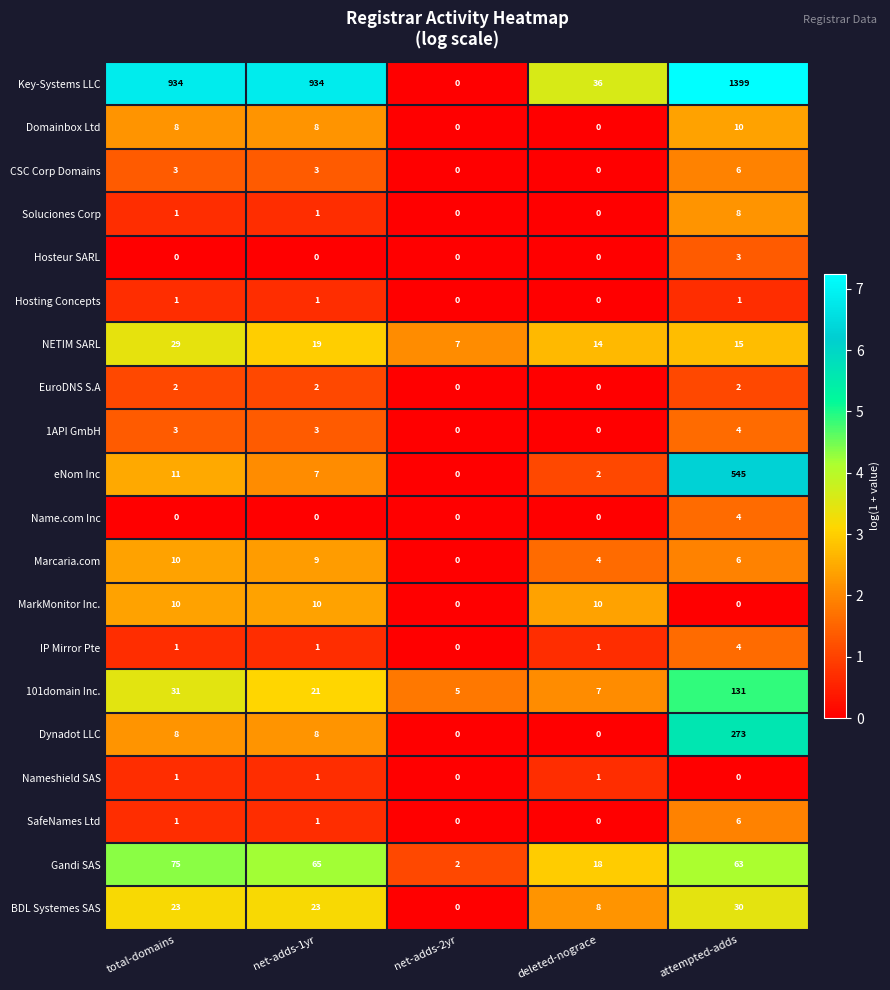

What is the difference between the CSC Corp Domains values at attempted-adds and net-adds-2yr?

6